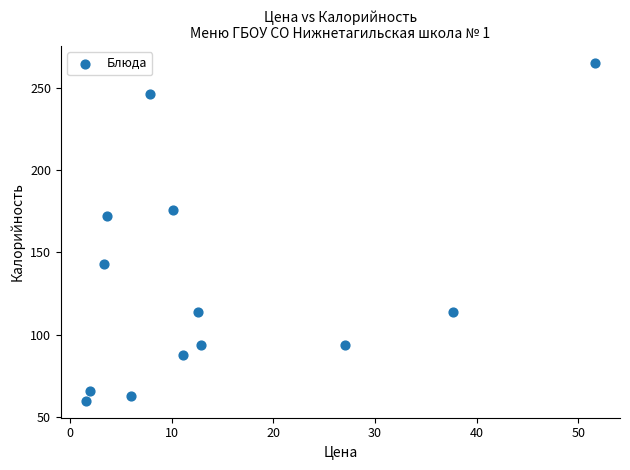

What Y value in the scatter plot is closest to 162?

172